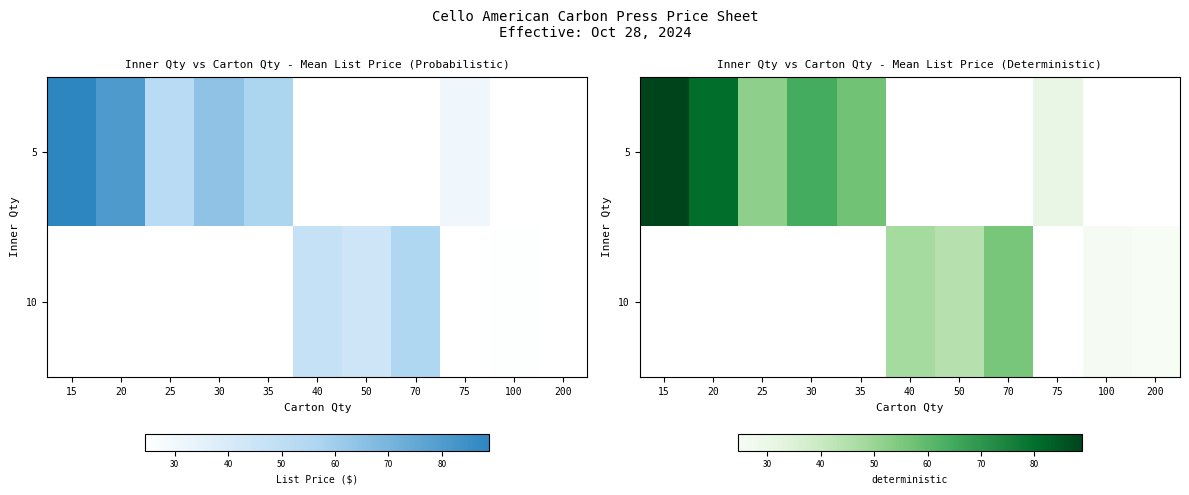

At how many categories does at least one series exceed 84?

1